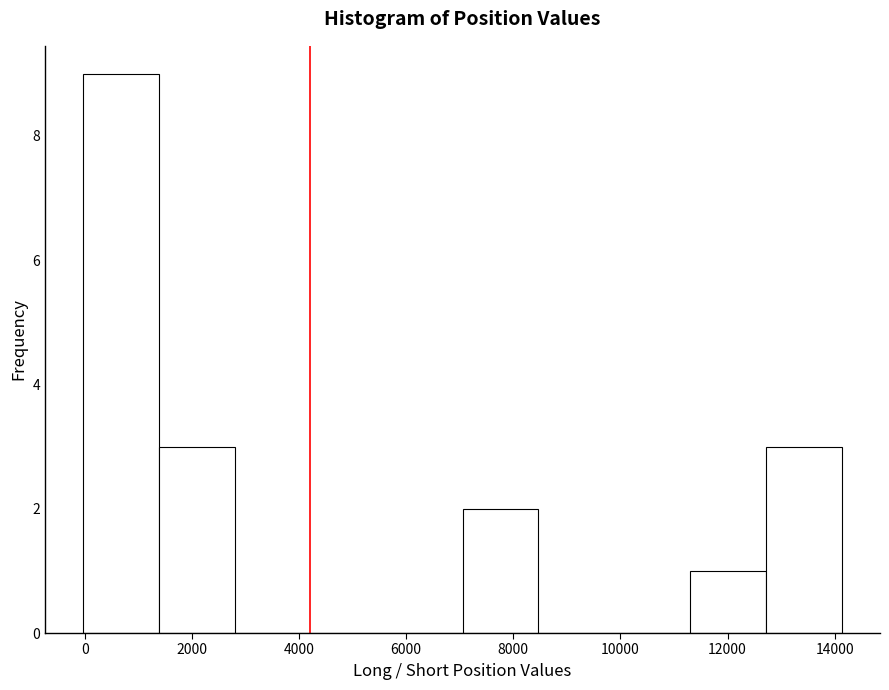

Which range on the x-axis has the tallest bar?

0 to 1400